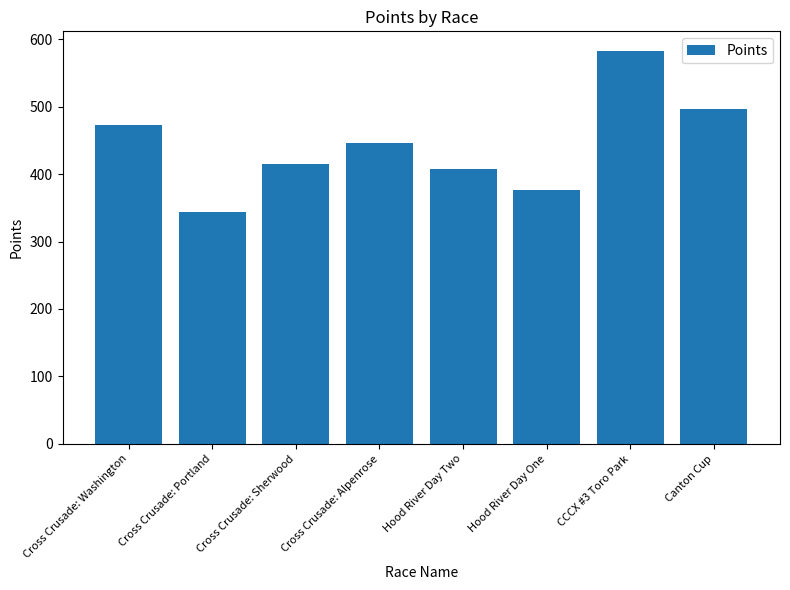

How many bars are there in total?

8